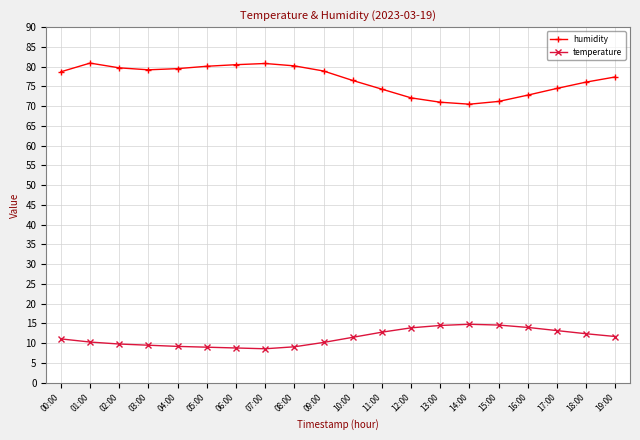

Count the number of categories in the chart.

20